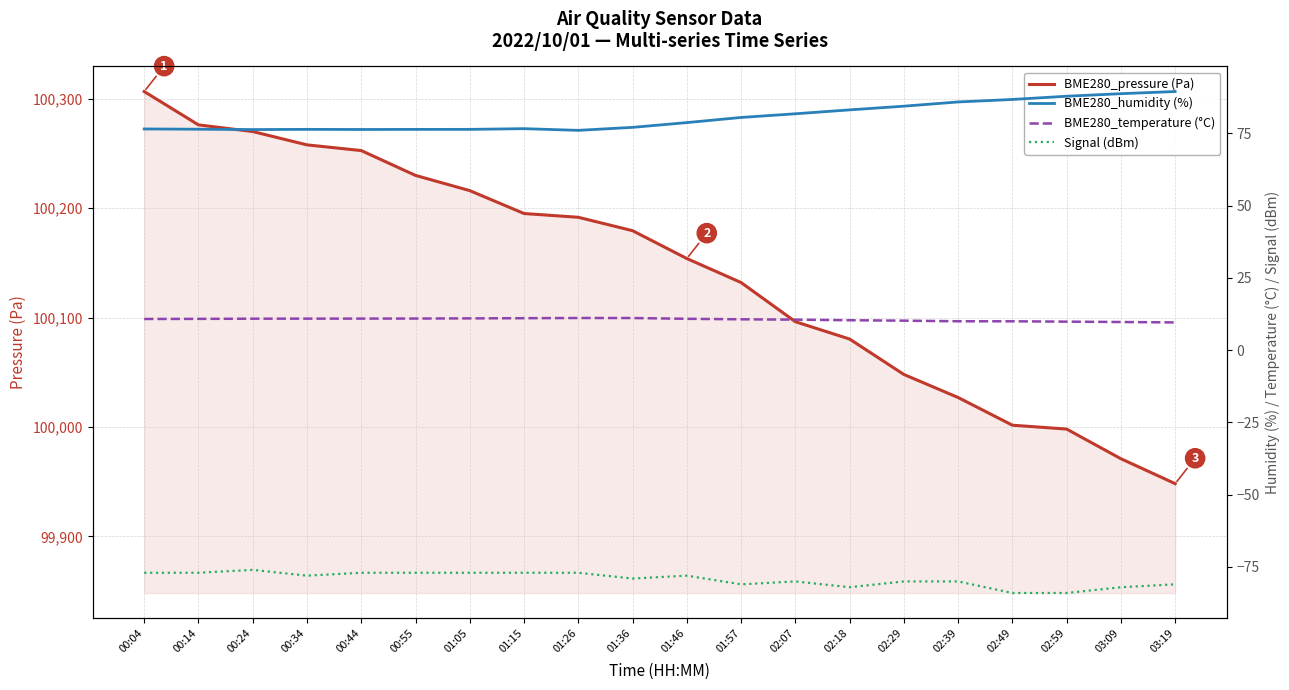

Does the chart display data point markers on the line(s)?

No